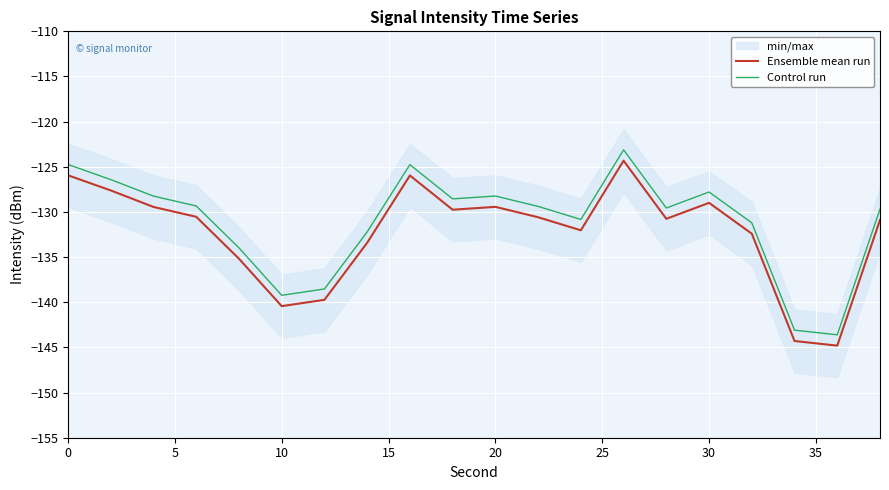

Which series has the largest total across all categories?

Control run